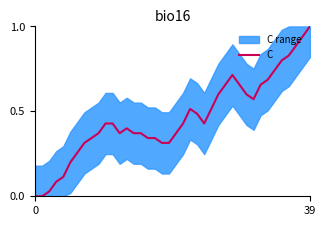

Which category has the highest value in the C series?

39